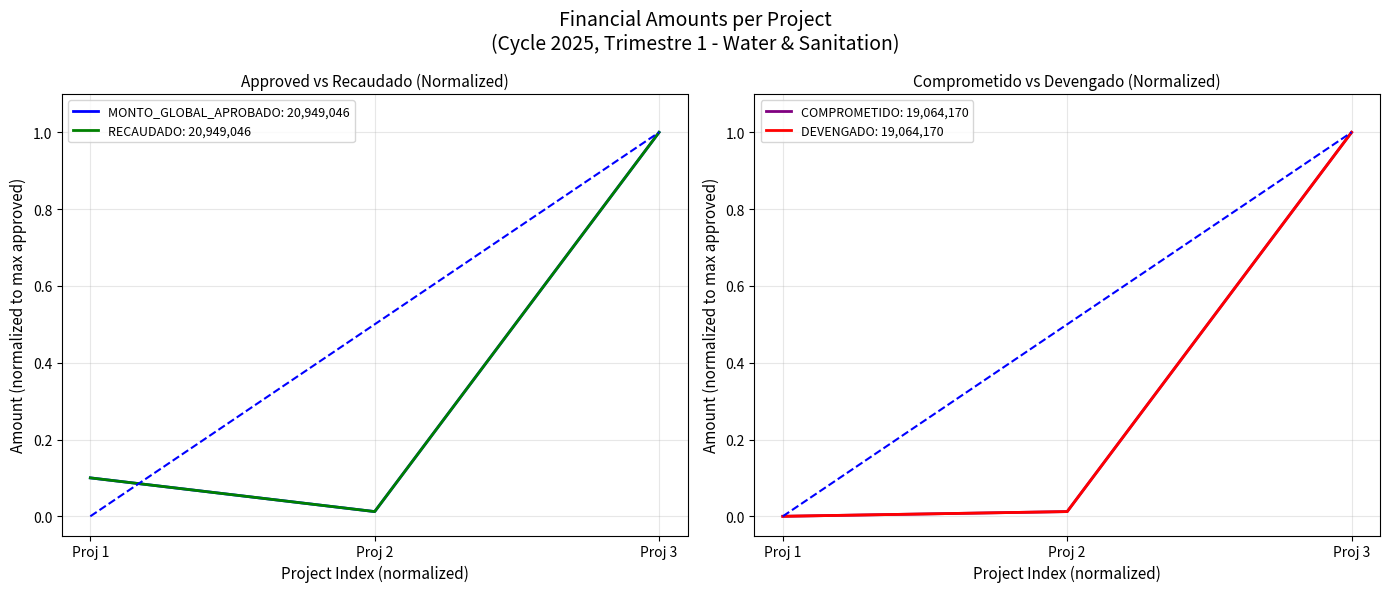

Which series has the largest total across all categories?

MONTO_GLOBAL_APROBADO